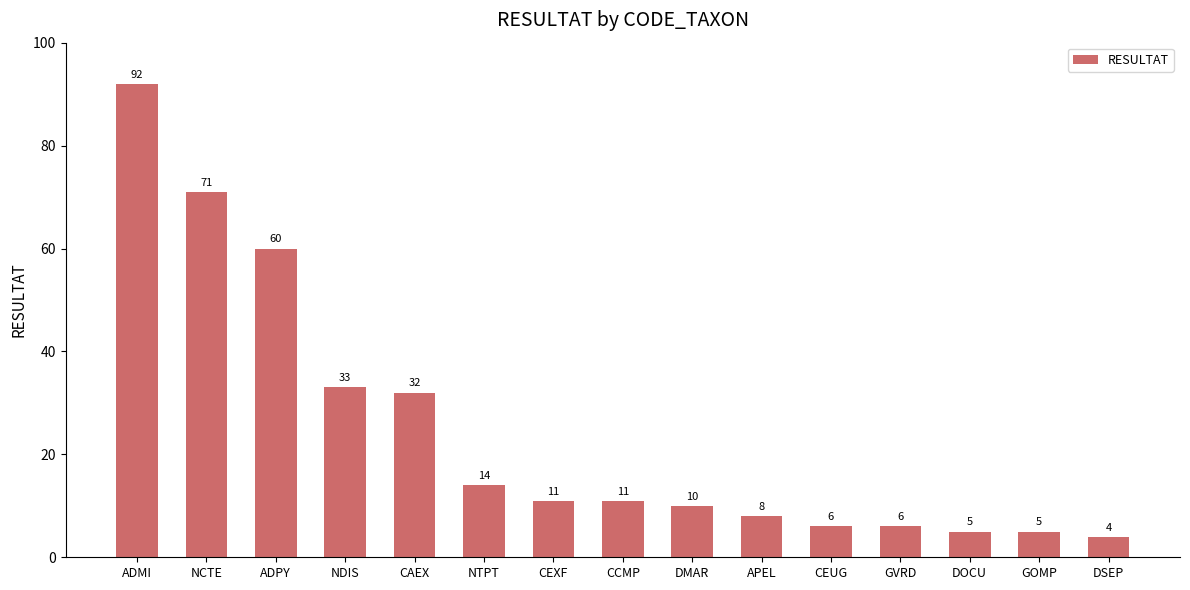

At which category does the chart reach its minimum across all series?

DSEP